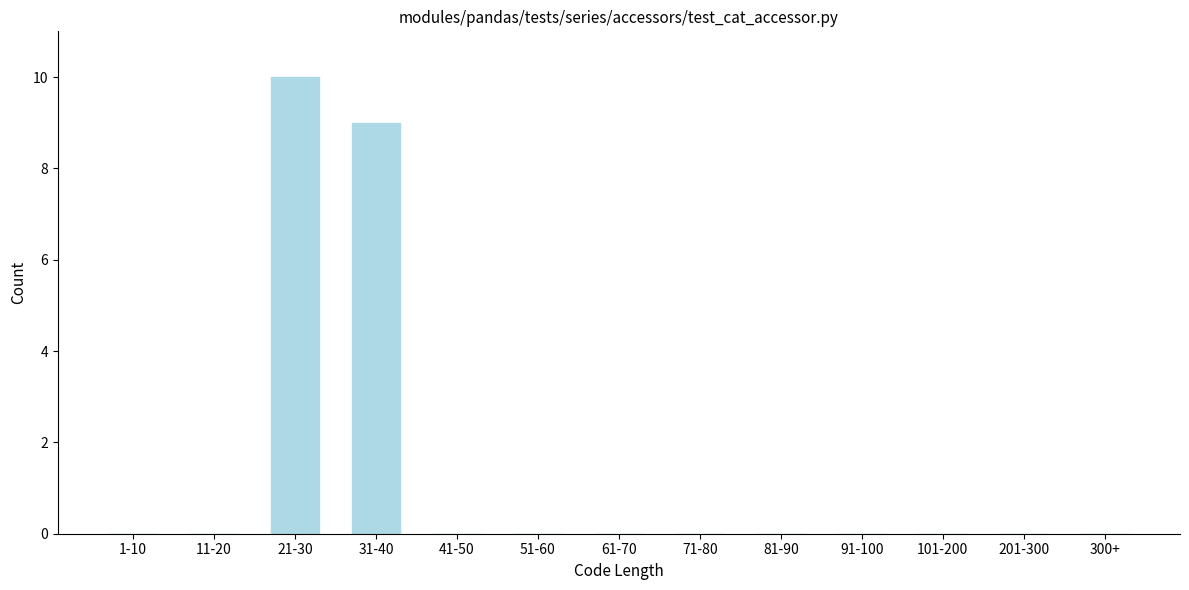

Reading left to right, transcribe all the data shown in this chart.

1-10=0	11-20=0	21-30=10	31-40=9	41-50=0	51-60=0	61-70=0	71-80=0	81-90=0	91-100=0	101-200=0	201-300=0	300+=0